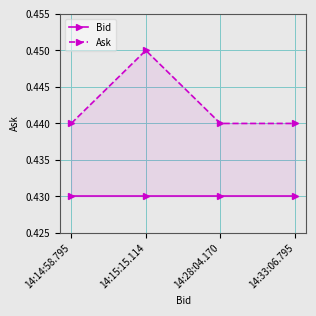

Count the Ask values in the range 0 to 1.

4